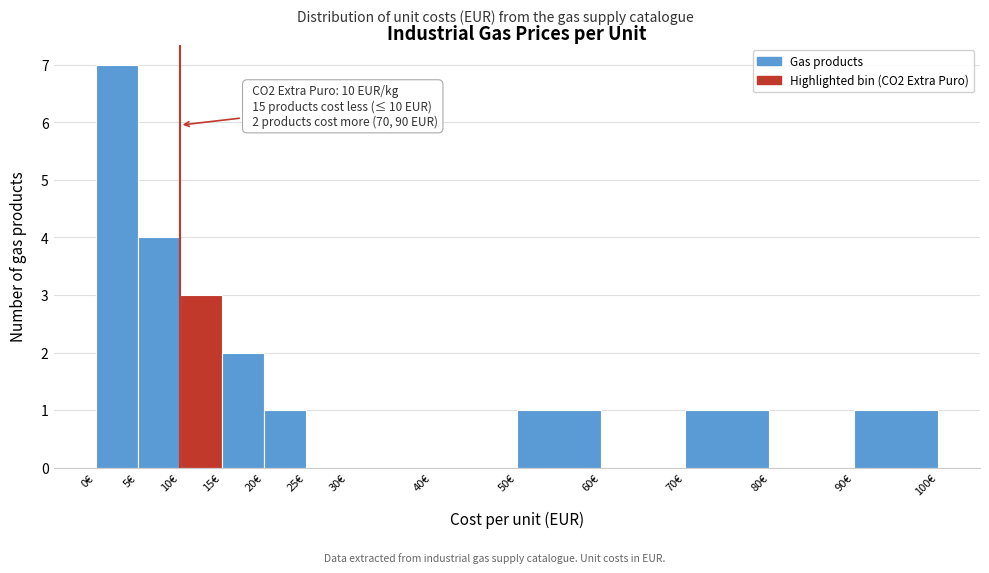

Over which range of the x-axis is the bar tallest?

0 to 5